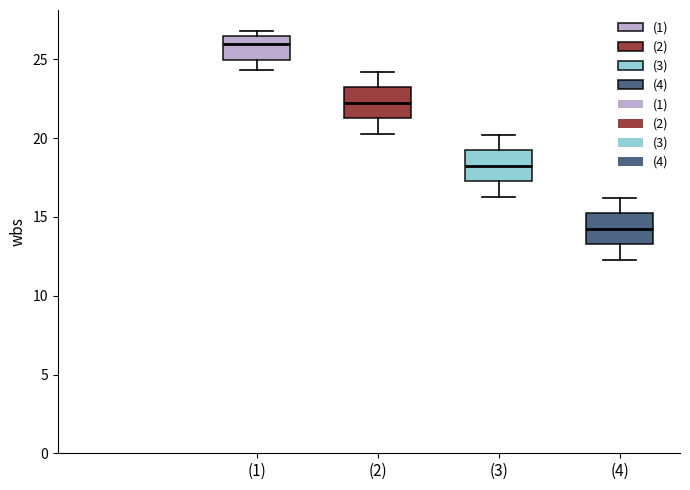

Reading left to right, read every box against the y-axis: the position of its median line, the range the box covers, and the ends of its whiskers. The values are not printed on the chart, so give them approximately, as read against the axis.

(1): median 26.0, box 25.0 to 26.5, whiskers 24.5 to 27.0
(2): median 22.5, box 21.5 to 23.0, whiskers 20.5 to 24.0
(3): median 18.5, box 17.5 to 19.0, whiskers 16.5 to 20.0
(4): median 14.5, box 13.5 to 15.0, whiskers 12.5 to 16.0